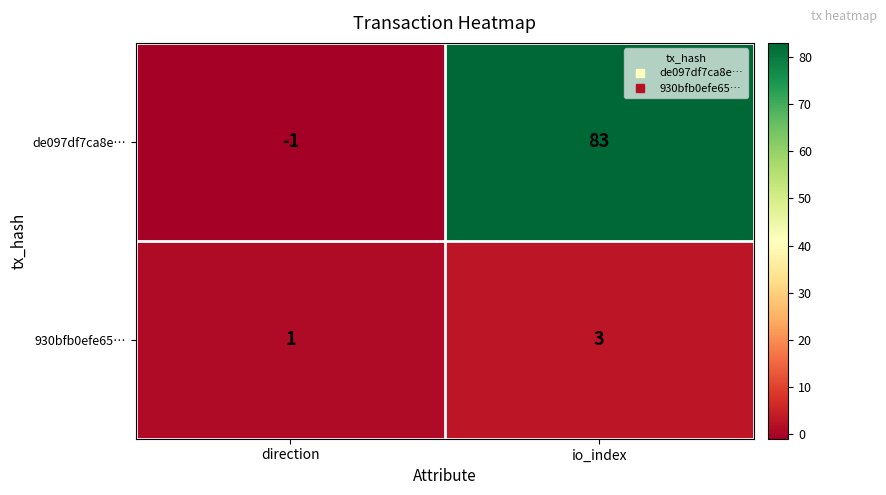

How many series are shown in this chart?

2